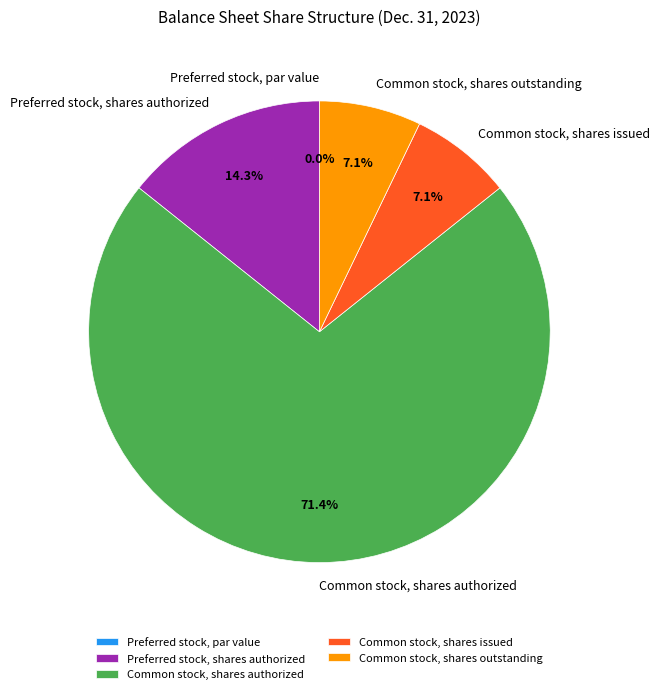

Rank the categories by value from highest to lowest.

Common stock, shares authorized, Preferred stock, shares authorized, Common stock, shares issued, Common stock, shares outstanding, Preferred stock, par value